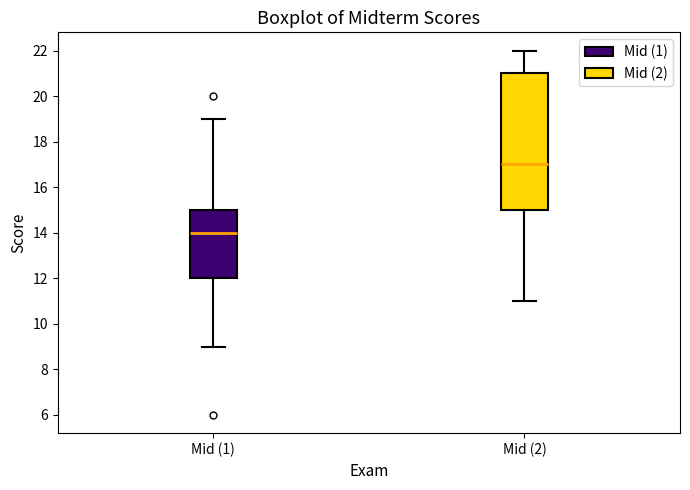

Where is the lower edge of the box for Mid (1) on the y-axis? The values are not printed on the chart, so give them approximately, as read against the axis.

12